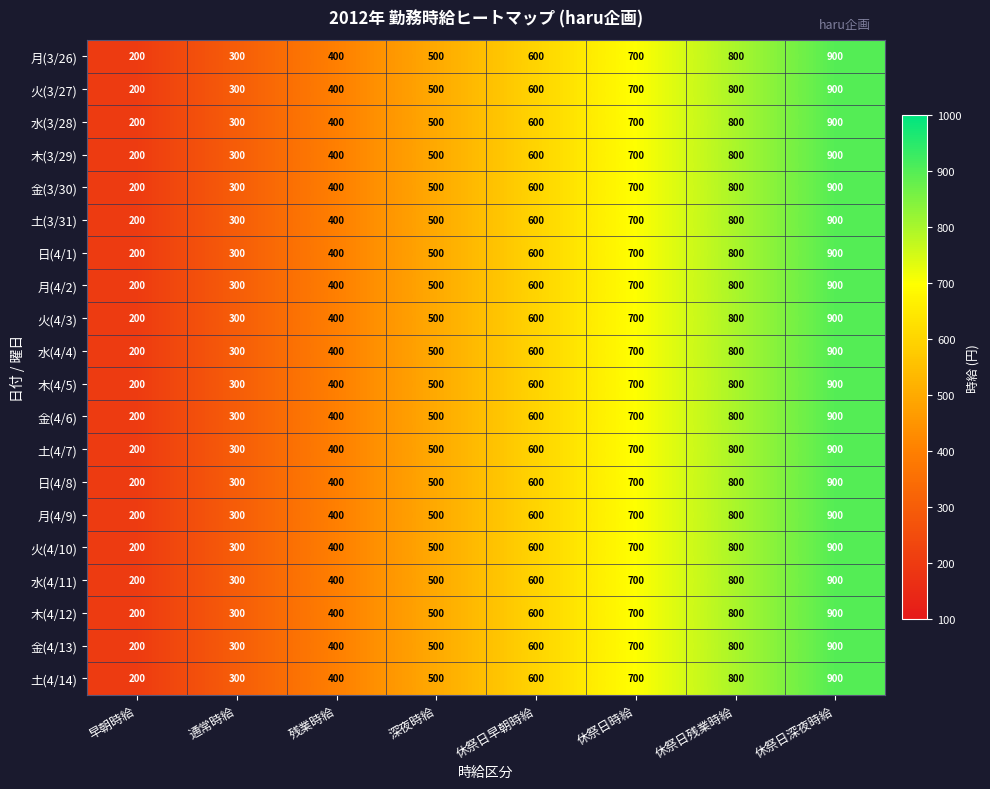

At which category is the sum across all series the highest?

休祭日深夜時給